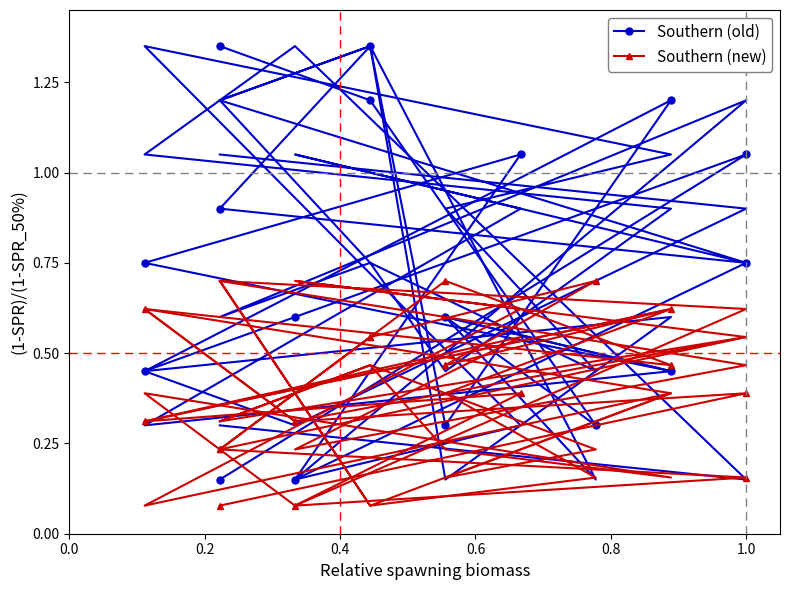

Which series has the widest spread of values?

Southern (old)